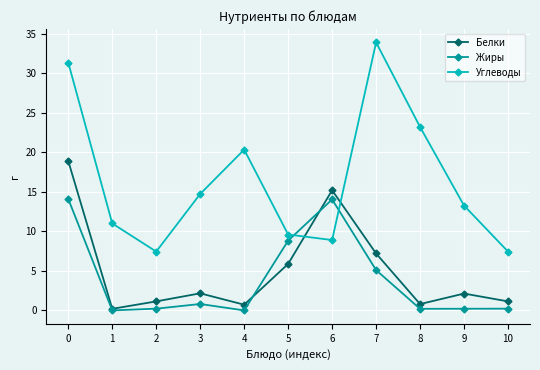

What is the value of the Белки point at the 9th from the left?

0.8